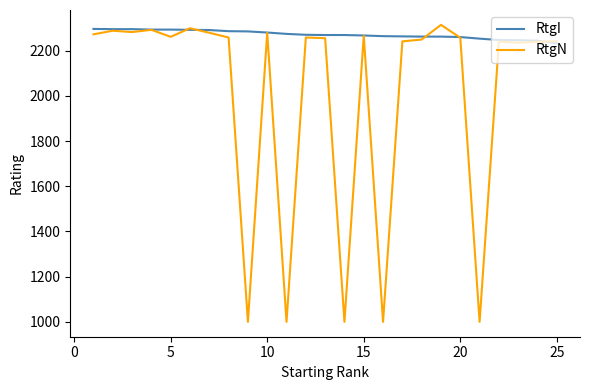

Which series has the widest spread of values?

RtgN